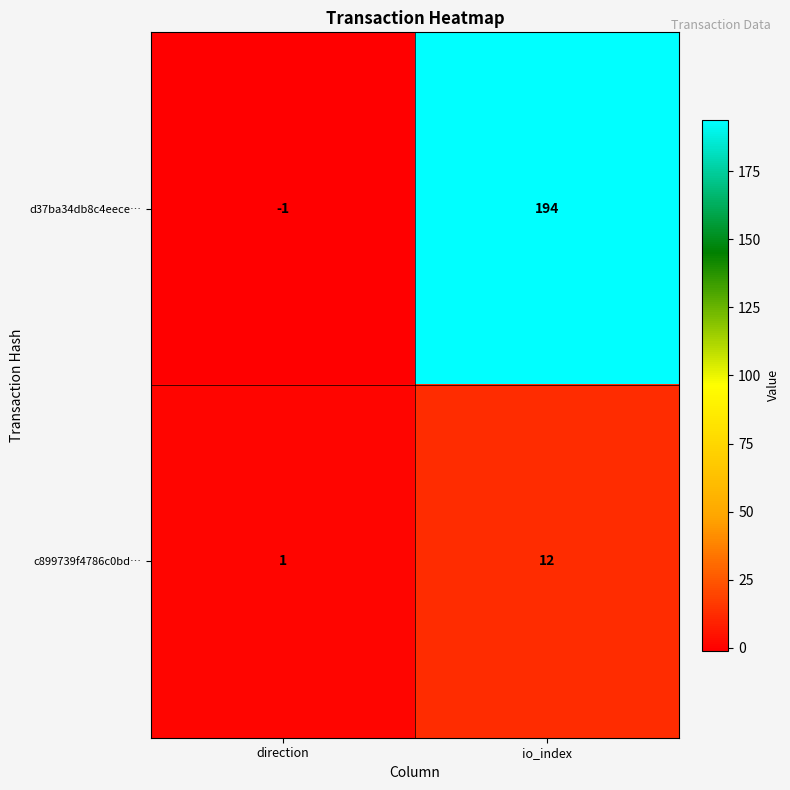

At which label is d37ba34db8c4eece… closest to 96?

direction